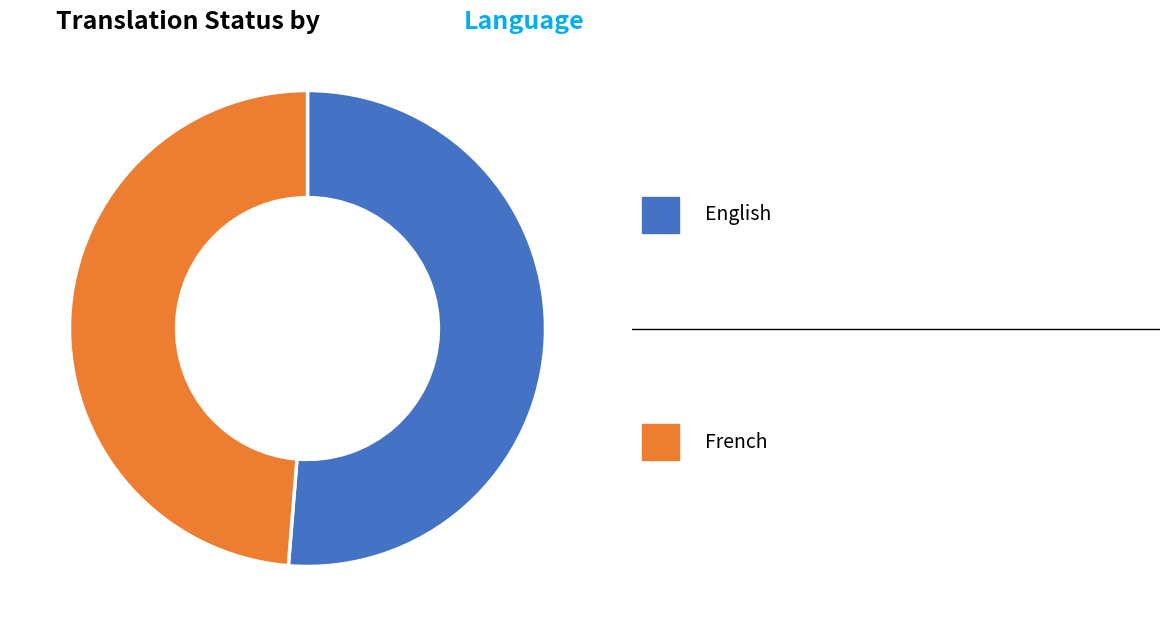

Is there a majority slice in this chart?

Yes